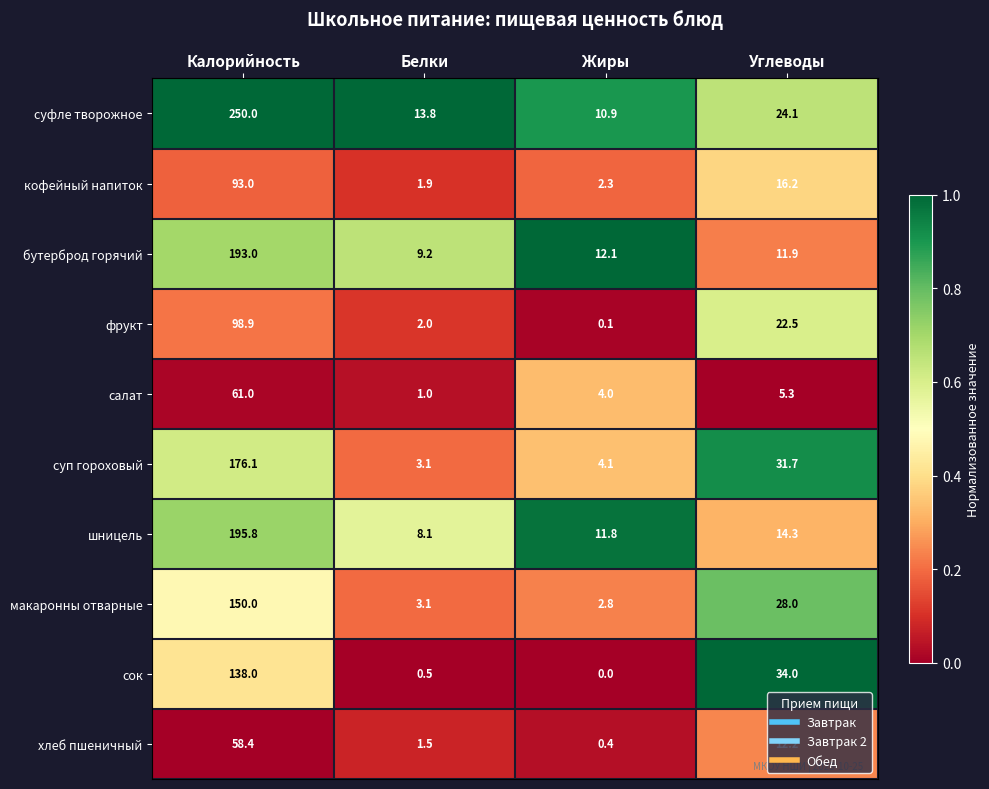

Between Белки and Жиры, which series saw the biggest shift?

шницель